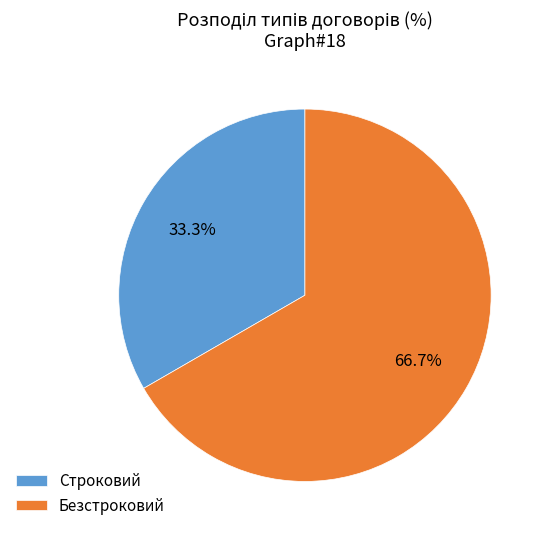

Count the number of slices in the pie.

2